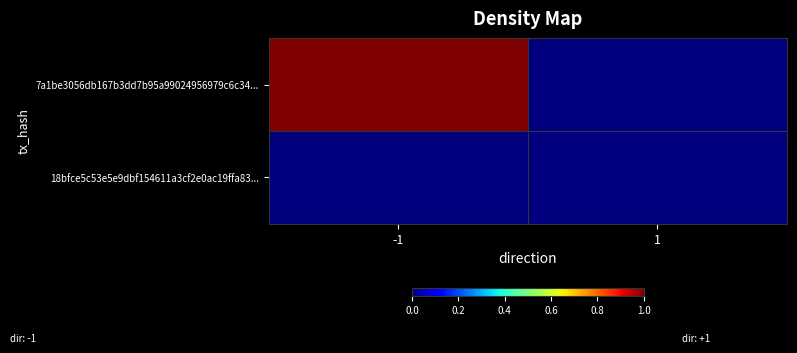

Rank the series by their maximum value, from highest to lowest.

7a1be3056db167b3dd7b95a99024956979c6c34..., 18bfce5c53e5e9dbf154611a3cf2e0ac19ffa83...